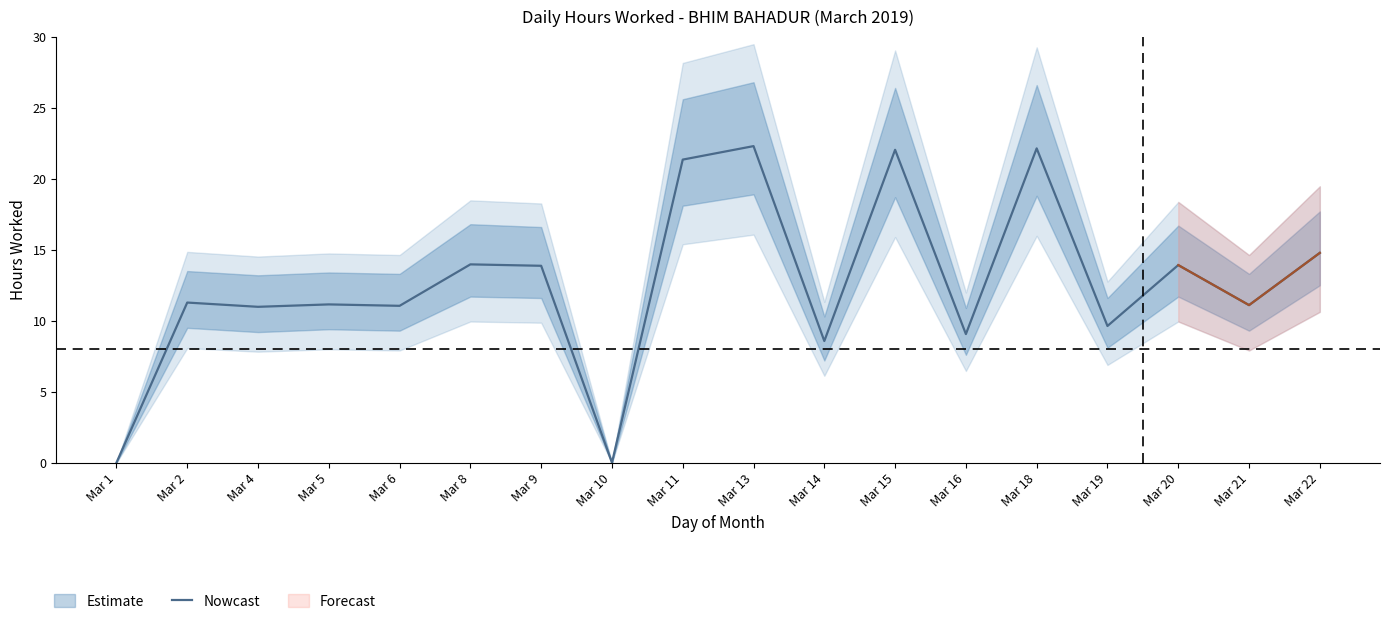

At which category does the data reach its first local peak?

Mar 2